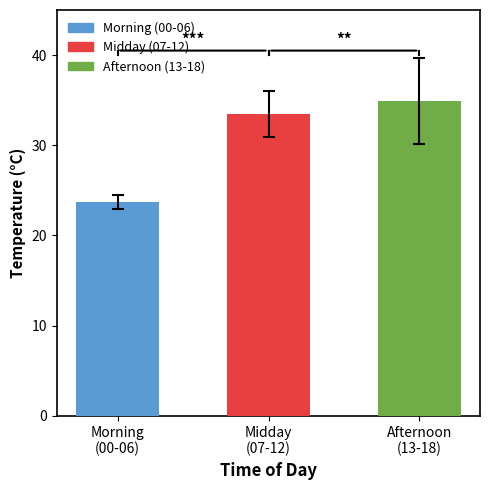

List the labels in order of value, largest first.

Afternoon
(13-18), Midday
(07-12), Morning
(00-06)